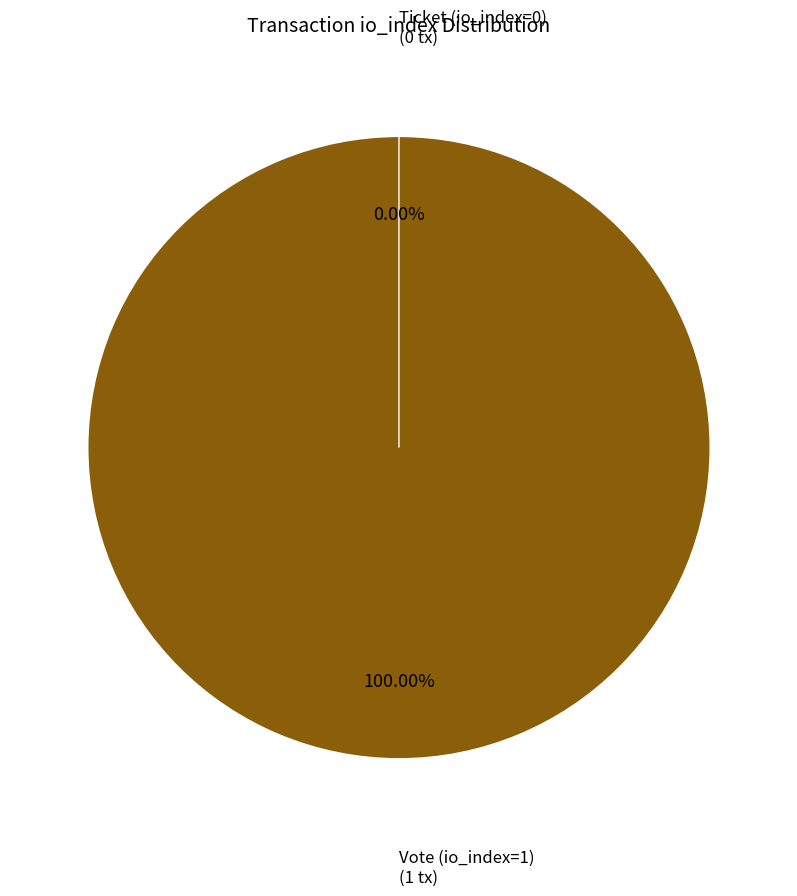

Which category has the smallest portion of the pie?

Ticket (io_index=0)